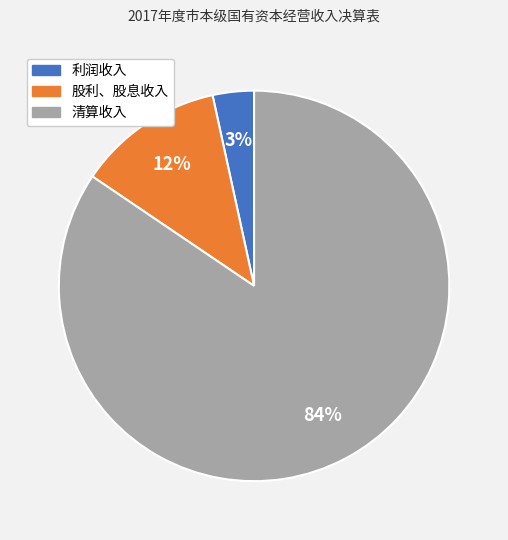

Does 清算收入 account for over 50% of the chart?

Yes